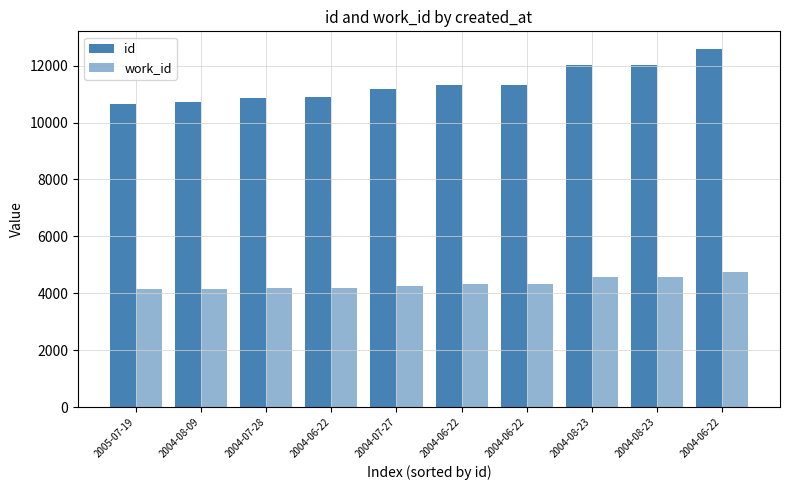

Count the number of data series in this chart.

2